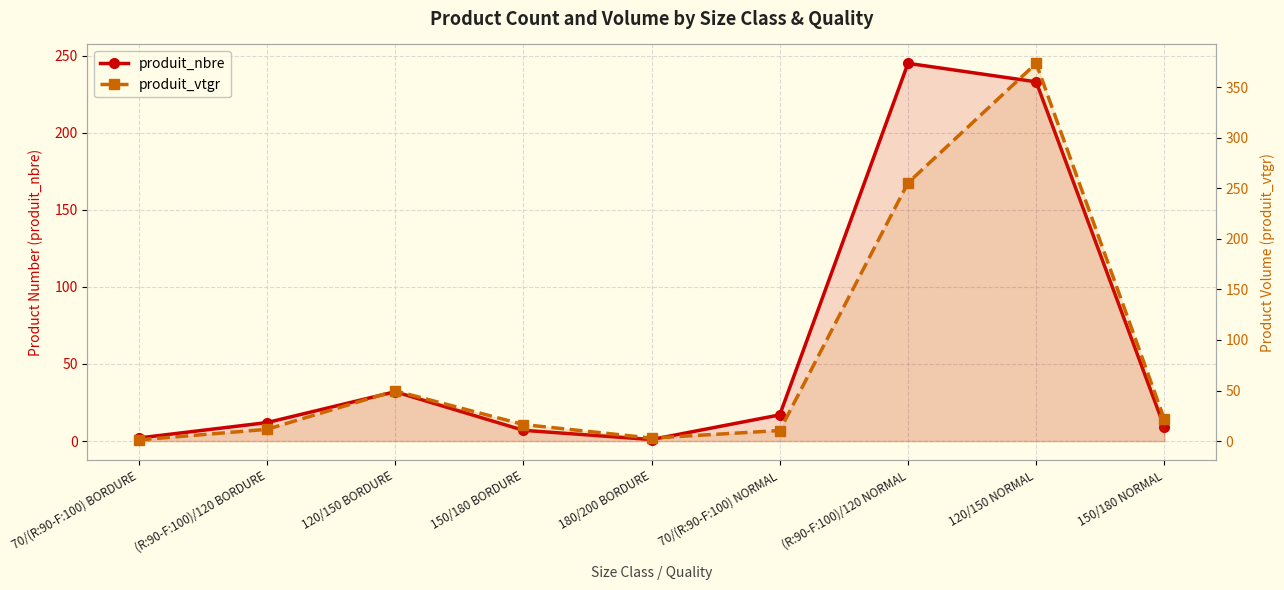

What position from the left is 150/180 NORMAL?

9